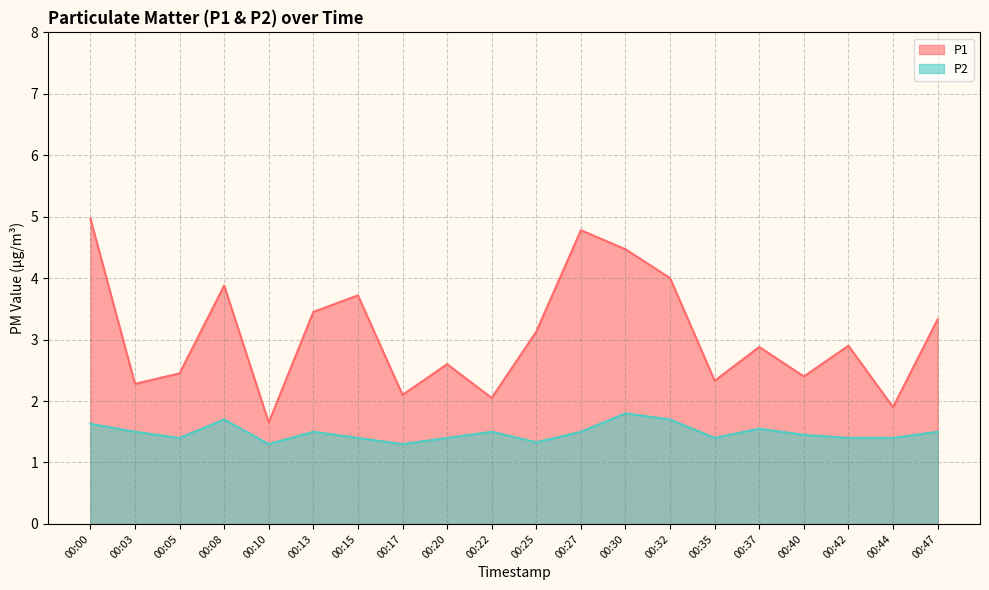

What are all the series names shown in the legend?

P1, P2